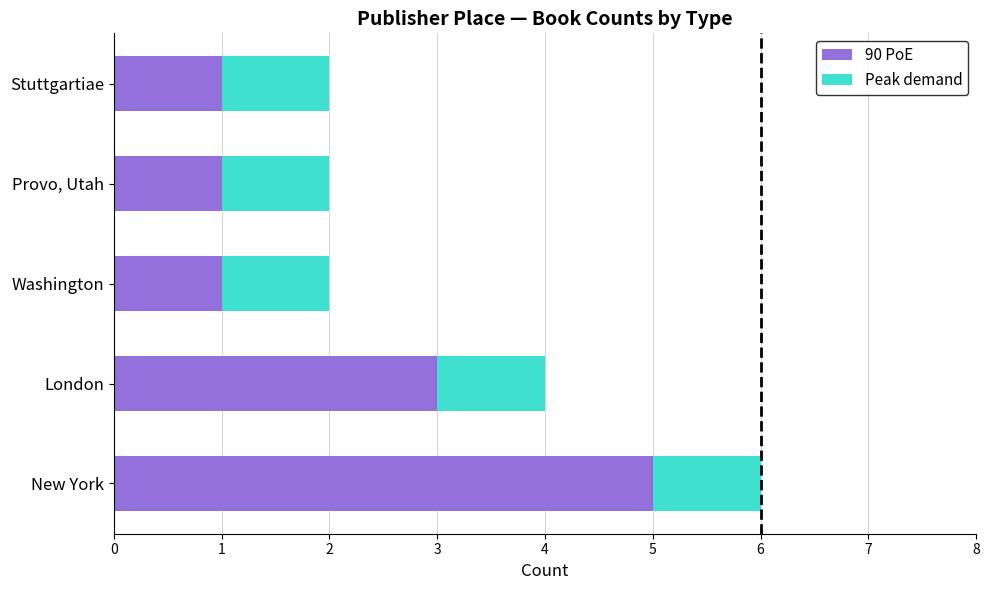

At which category is the sum across all series the highest?

New York